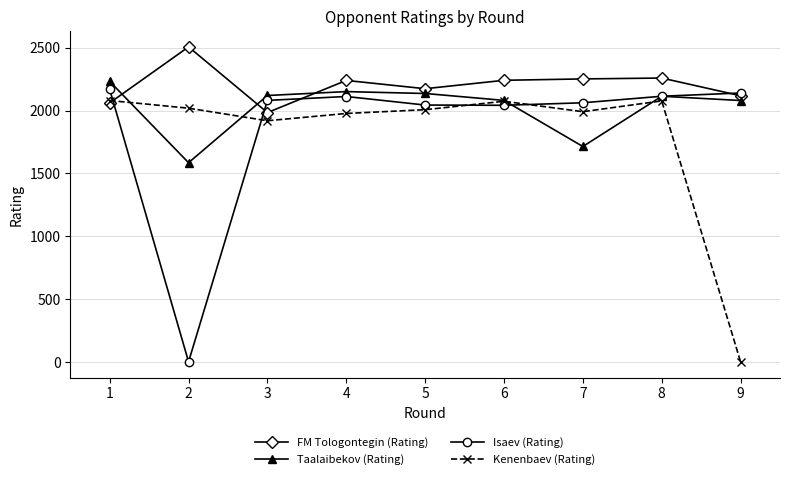

Where is the first local minimum for FM Tologontegin (Rating)?

3